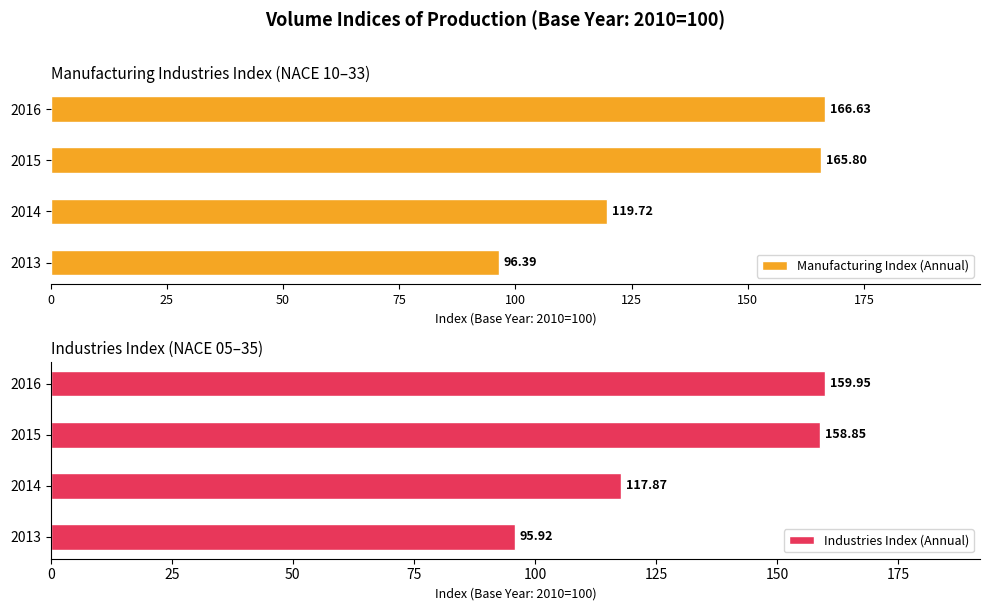

Reading left to right, extract all data points from this chart.

Manufacturing Index (Annual): 96.4	119.7	165.8	166.6
Industries Index (Annual): 95.9	117.9	158.9	159.9